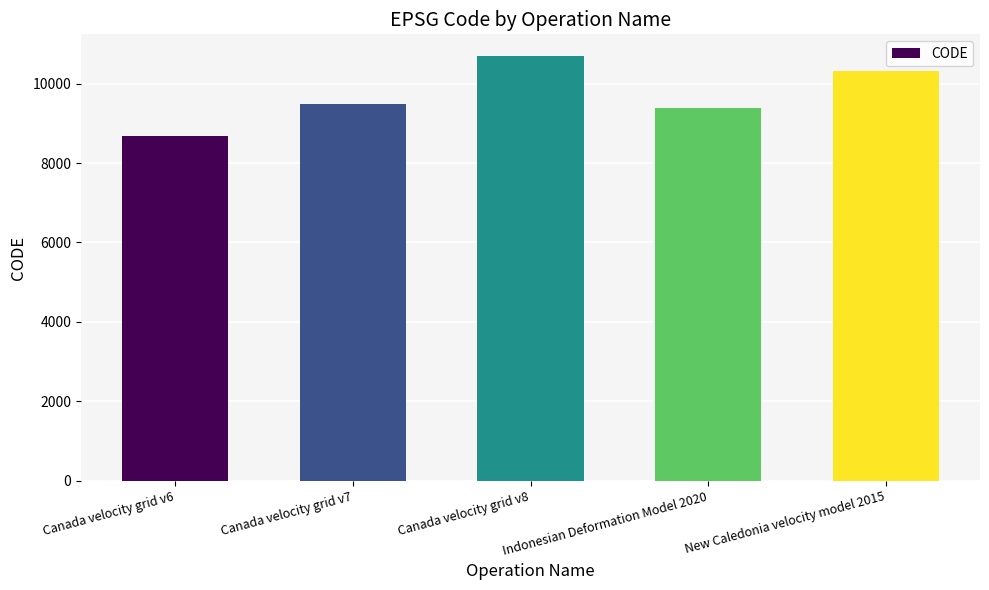

At which category does the chart reach its peak across all series?

Canada velocity grid v8